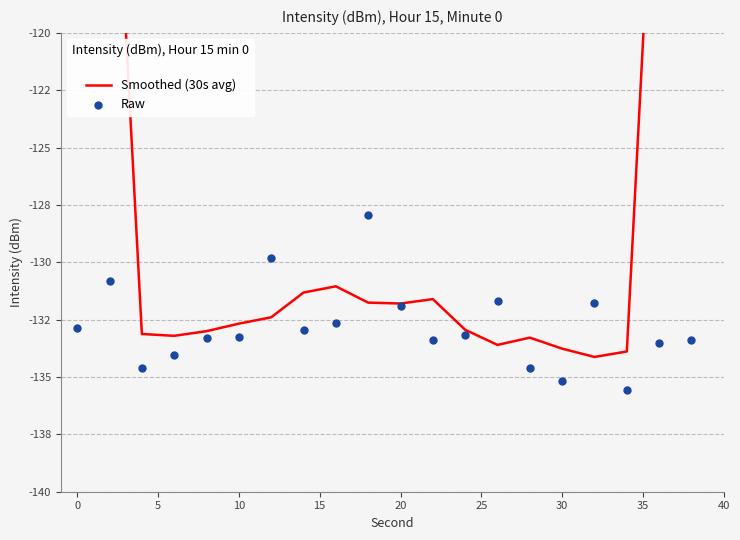

What are all the series names shown in the legend?

Smoothed (30s avg), Raw